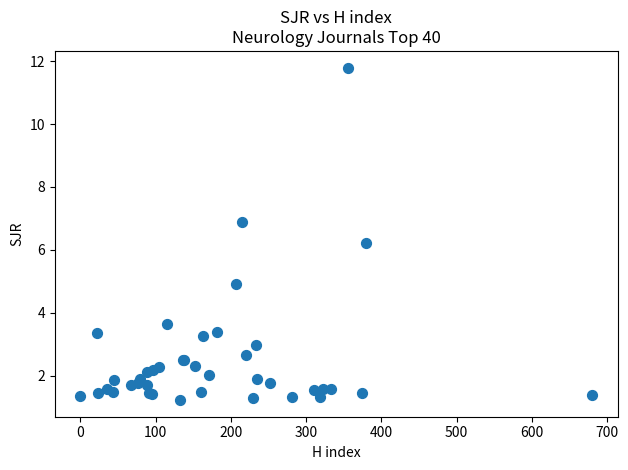

What Y value in the scatter plot is closest to 6?

6.2